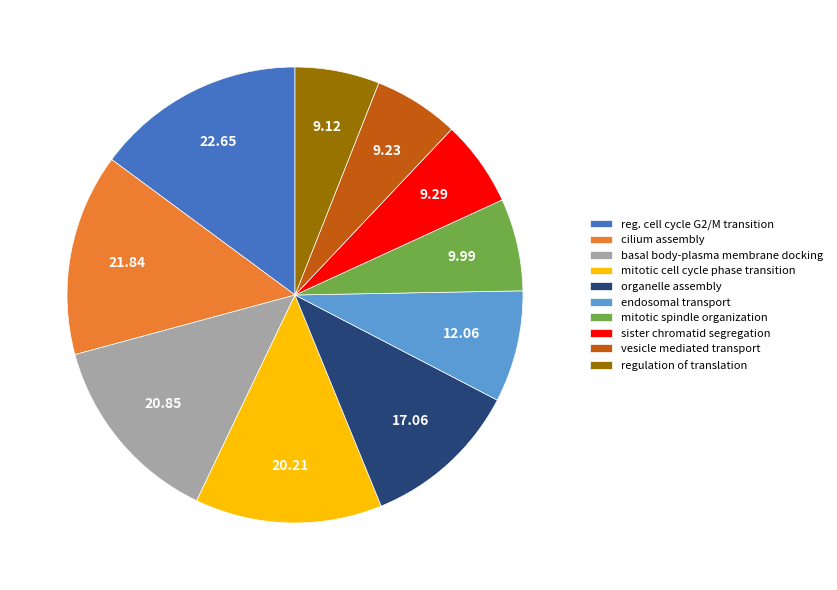

Which has a higher value, sister chromatid segregation or mitotic cell cycle phase transition?

mitotic cell cycle phase transition